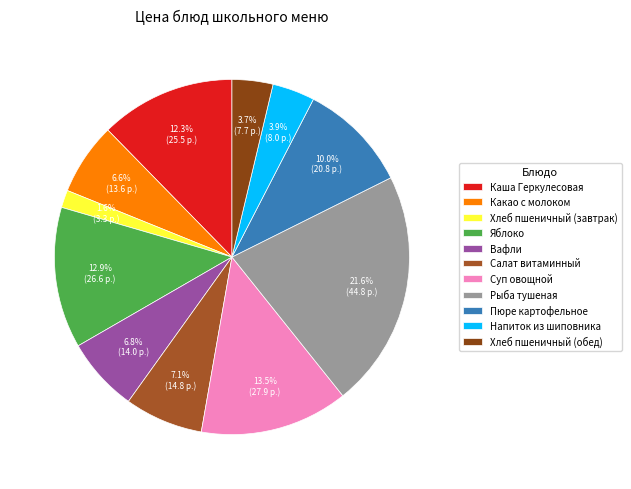

How many slices are in this pie chart?

11